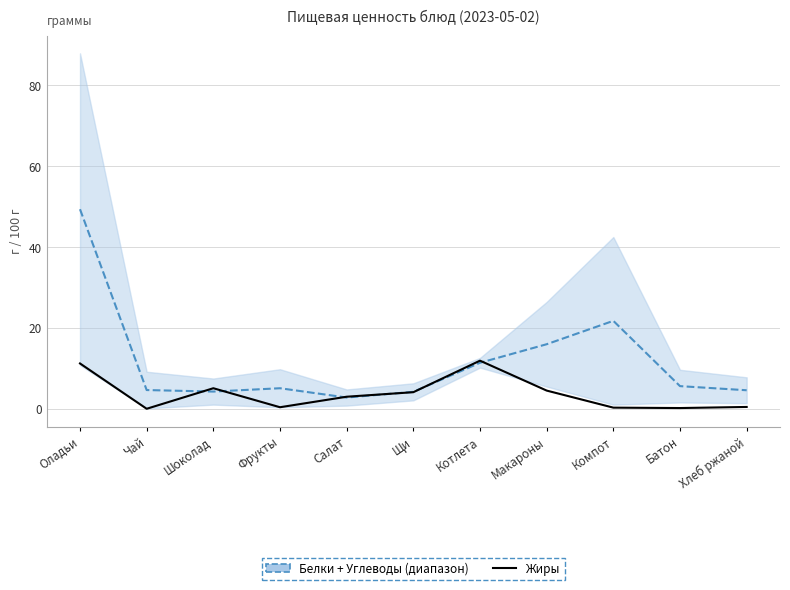

What is the total value across all series at Чай?

4.7